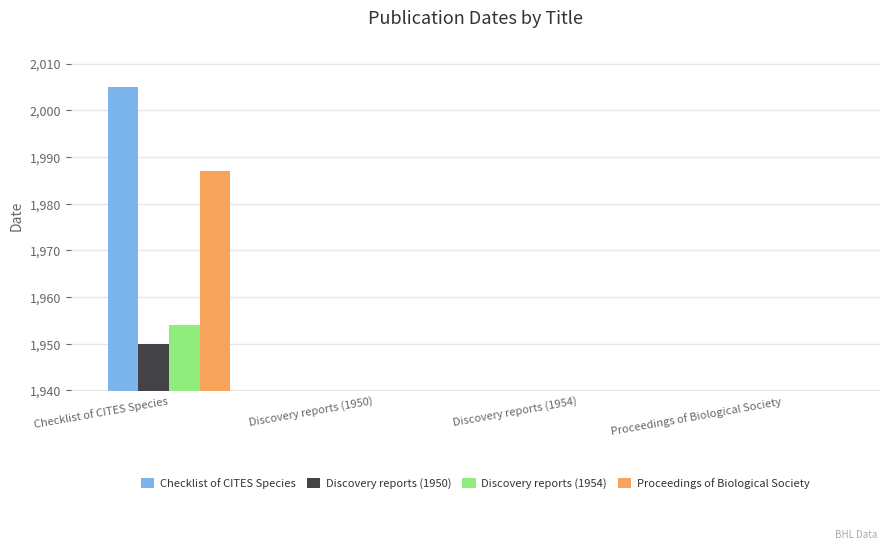

What is the label of the 1st bar from the right?

Proceedings of Biological Society